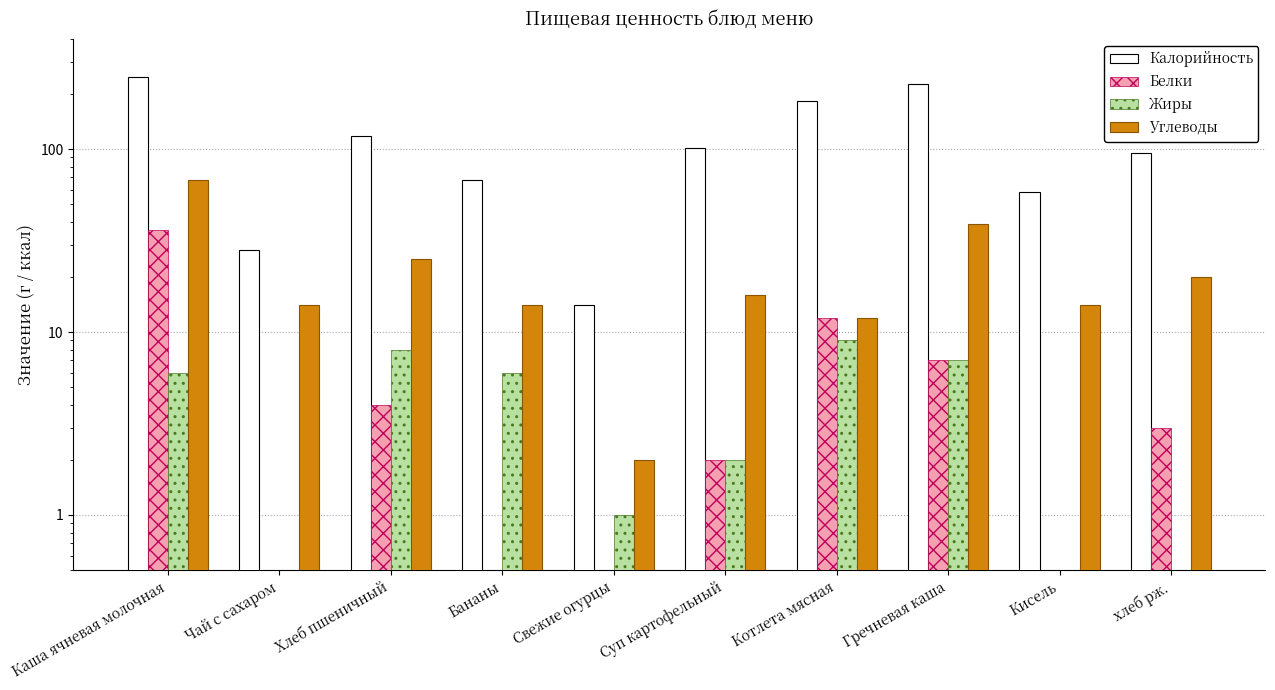

Rank the series at Кисель from lowest to highest value.

Белки, Жиры, Углеводы, Калорийность